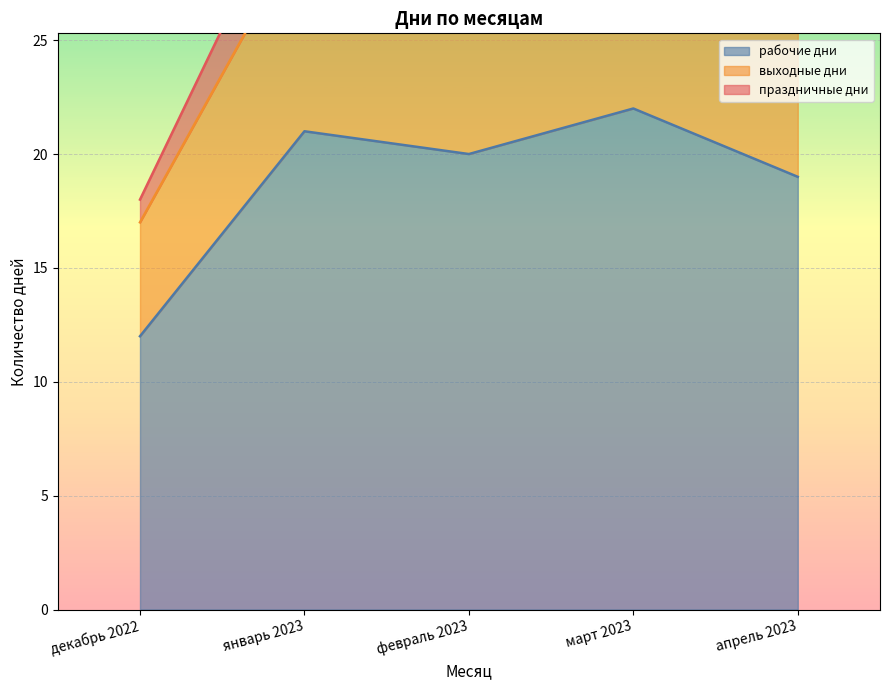

Which series has the largest range (max minus min)?

рабочие дни